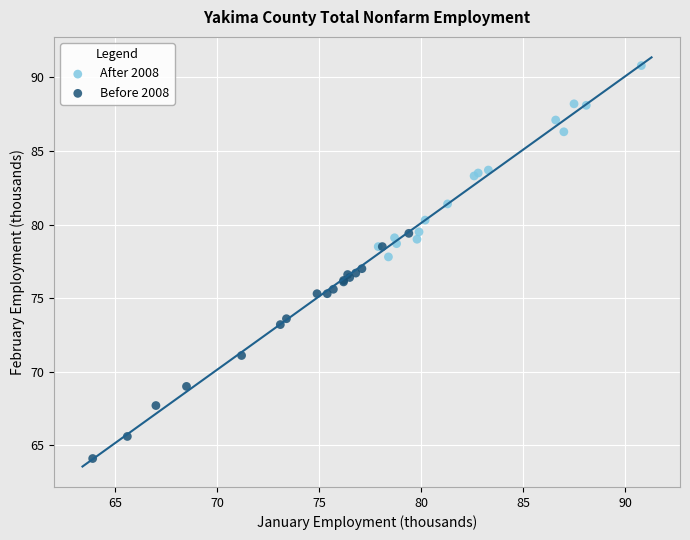

What are all the series names shown in the legend?

After 2008, Before 2008